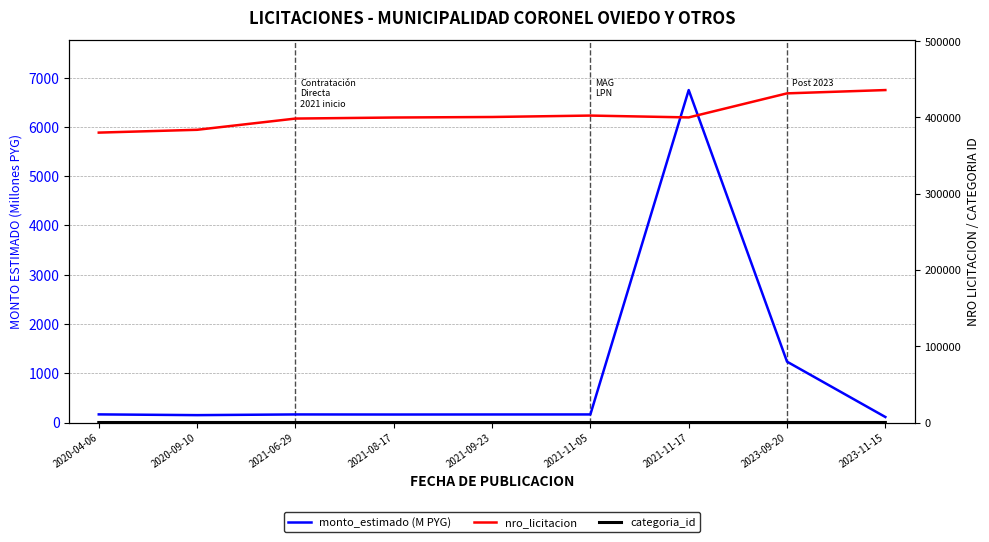

What are all the series names shown in the legend?

monto_estimado (M PYG), nro_licitacion, categoria_id